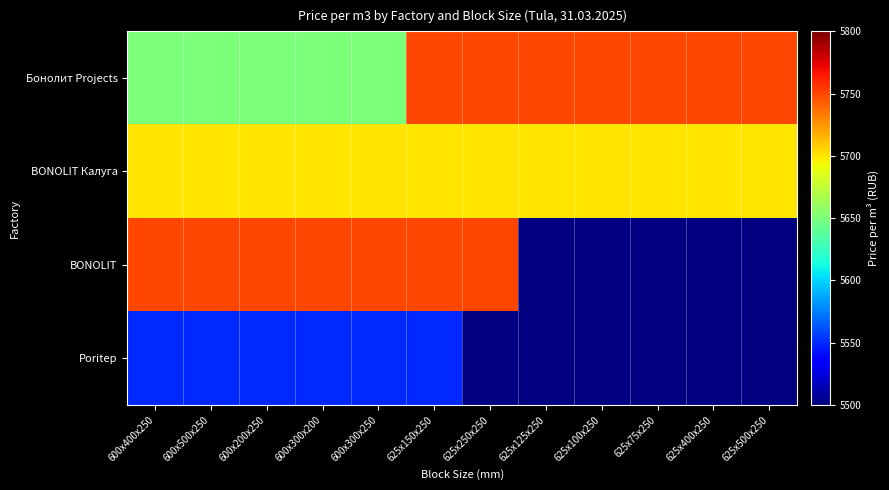

Which series changed the most between 625x100x250 and 625x500x250?

Бонолит Projects